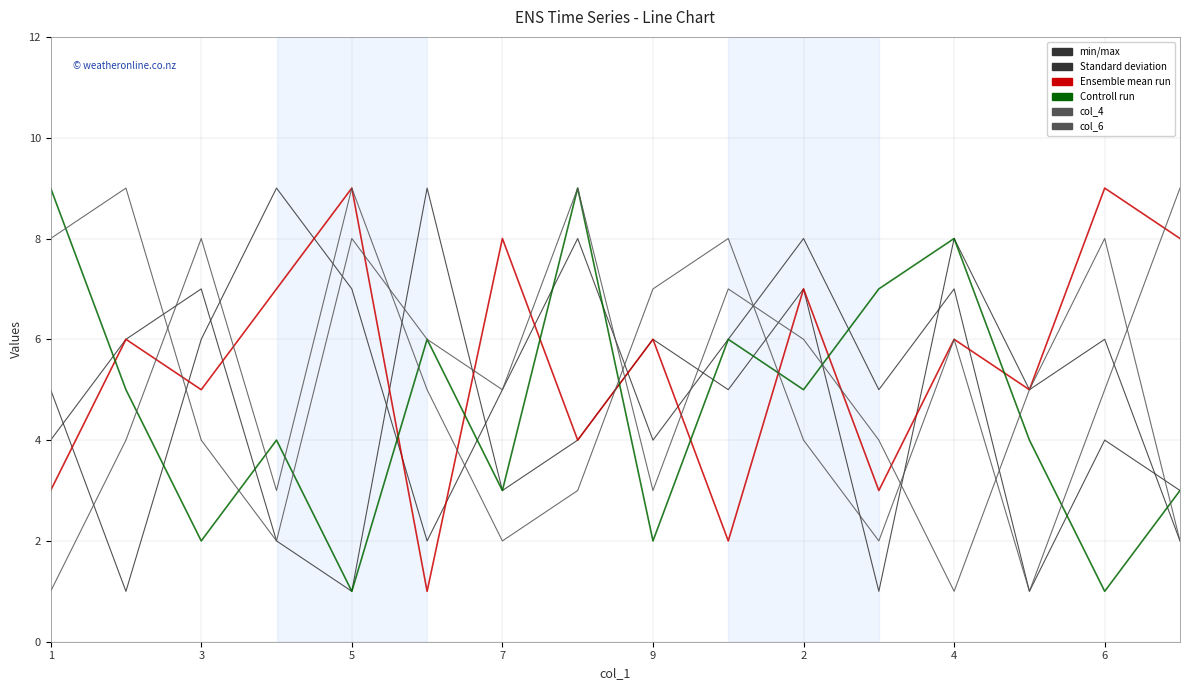

How many lines are shown in the chart?

6